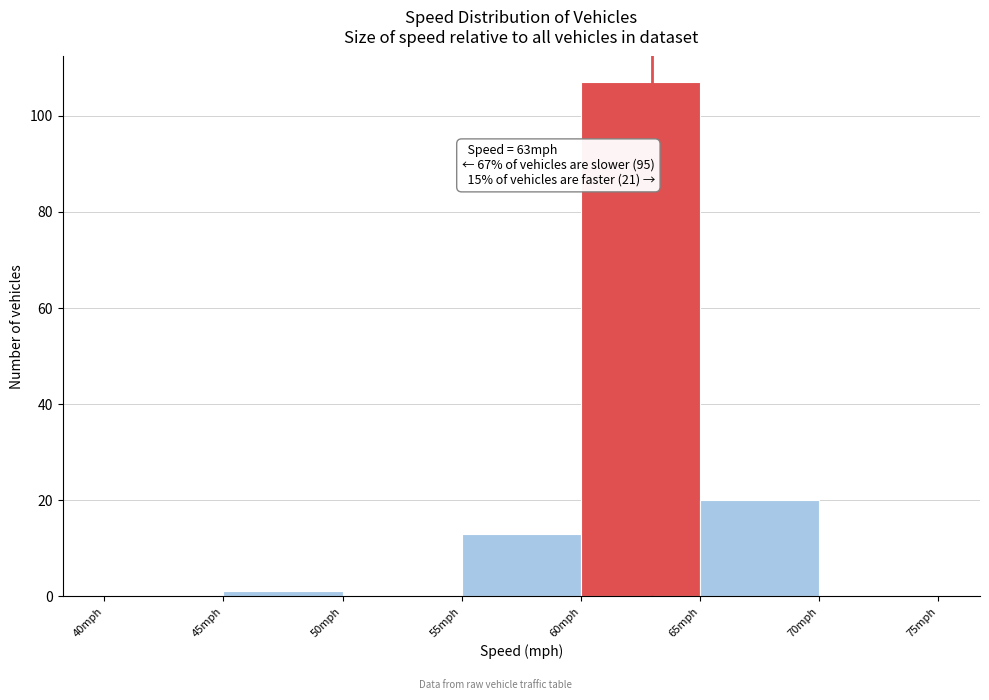

Over which range of the x-axis is the bar tallest?

60 to 65